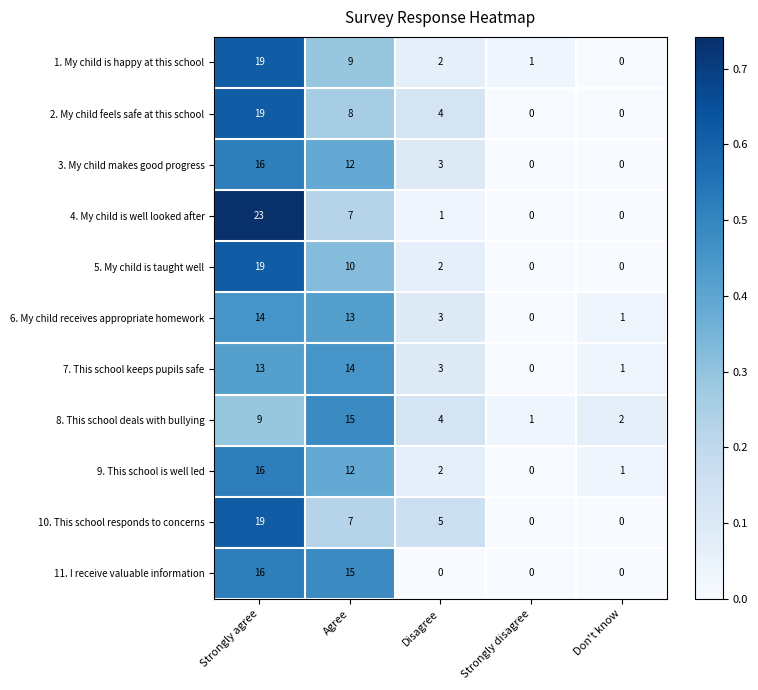

What is the sum of all 2. My child feels safe at this school values?

31